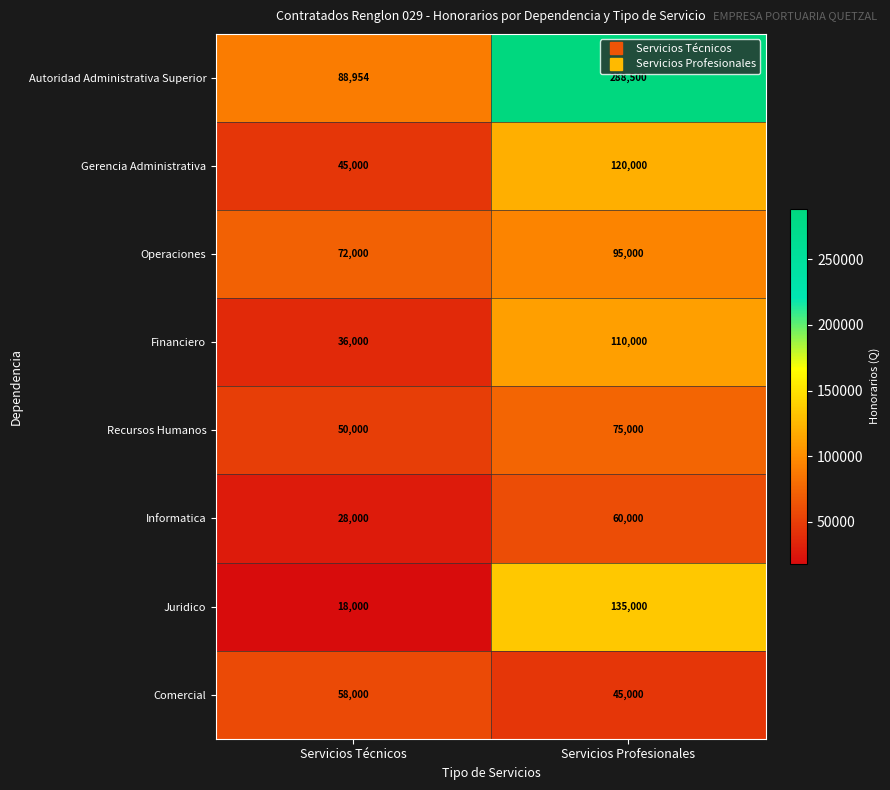

Count the number of categories in the chart.

2